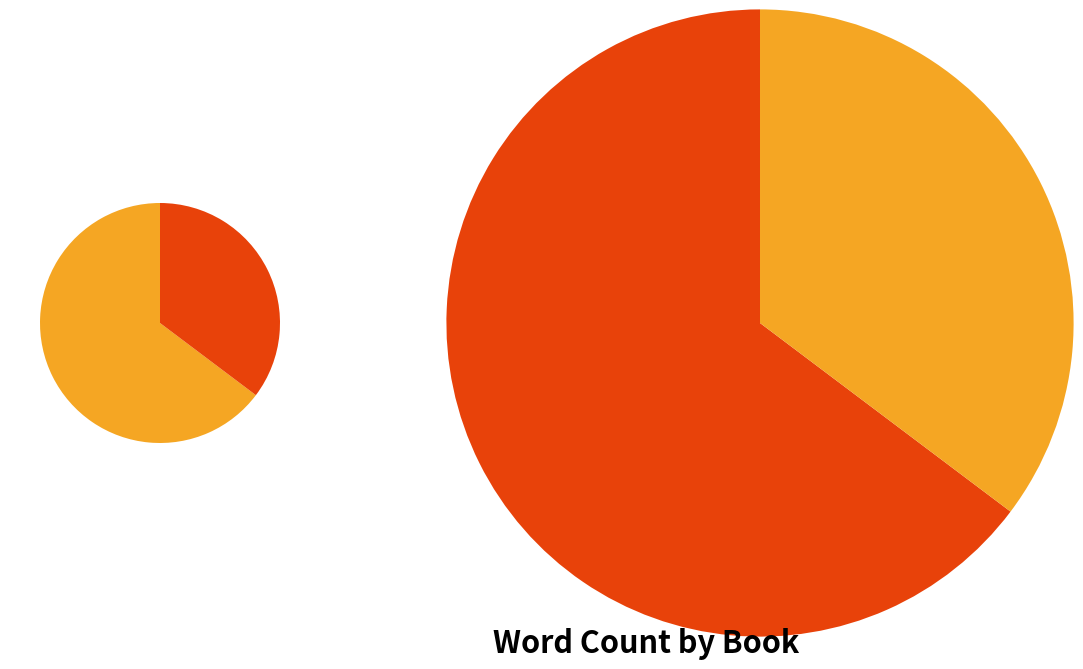

Which category has the biggest portion of the pie?

All the Light We Cannot See